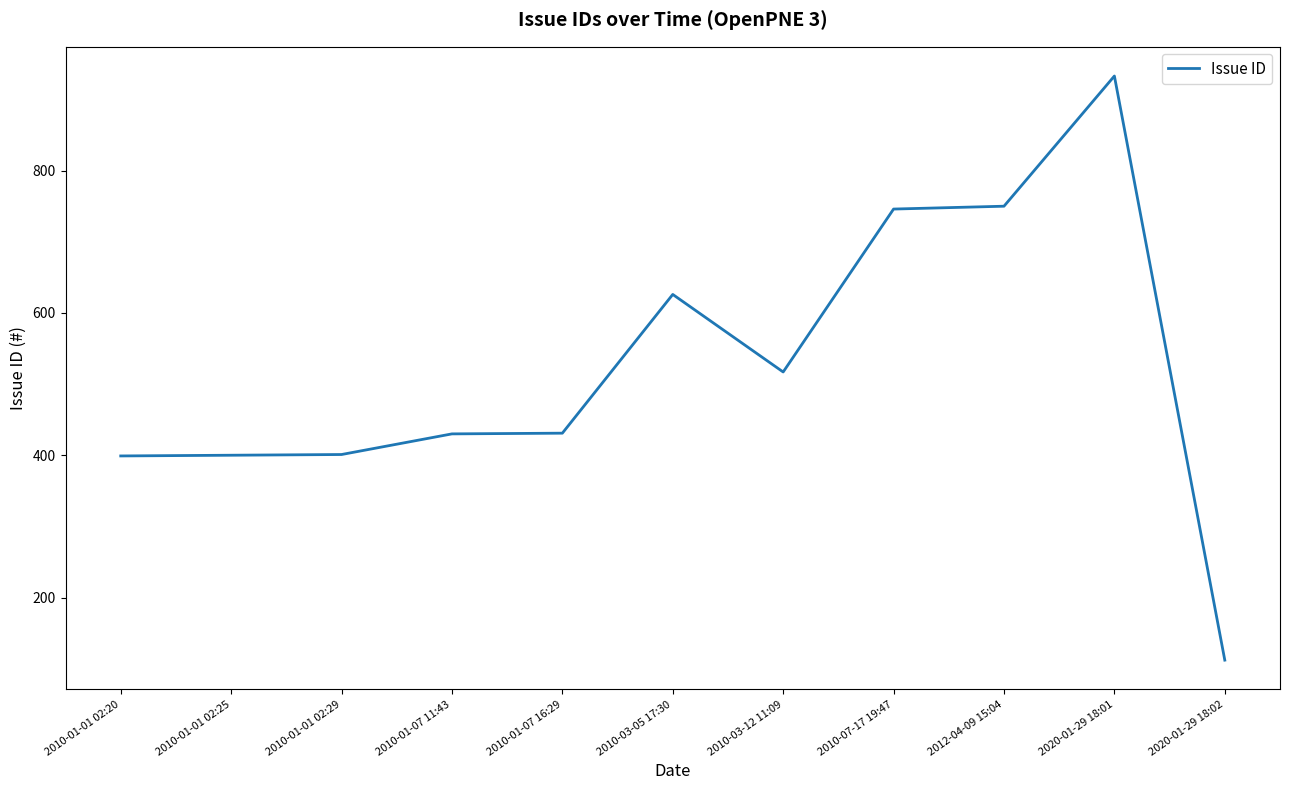

Does the chart display data point markers on the line(s)?

No